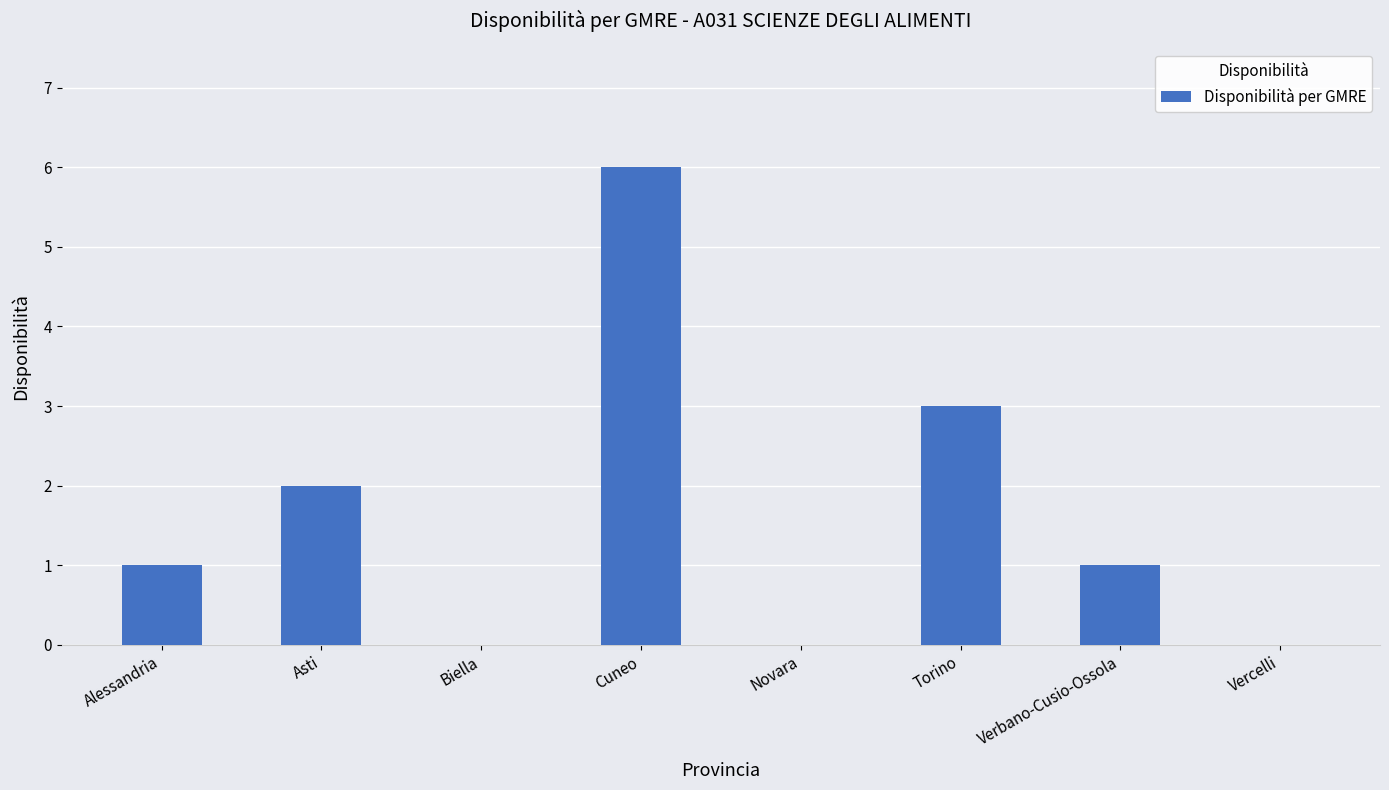

Are the bars horizontal?

No